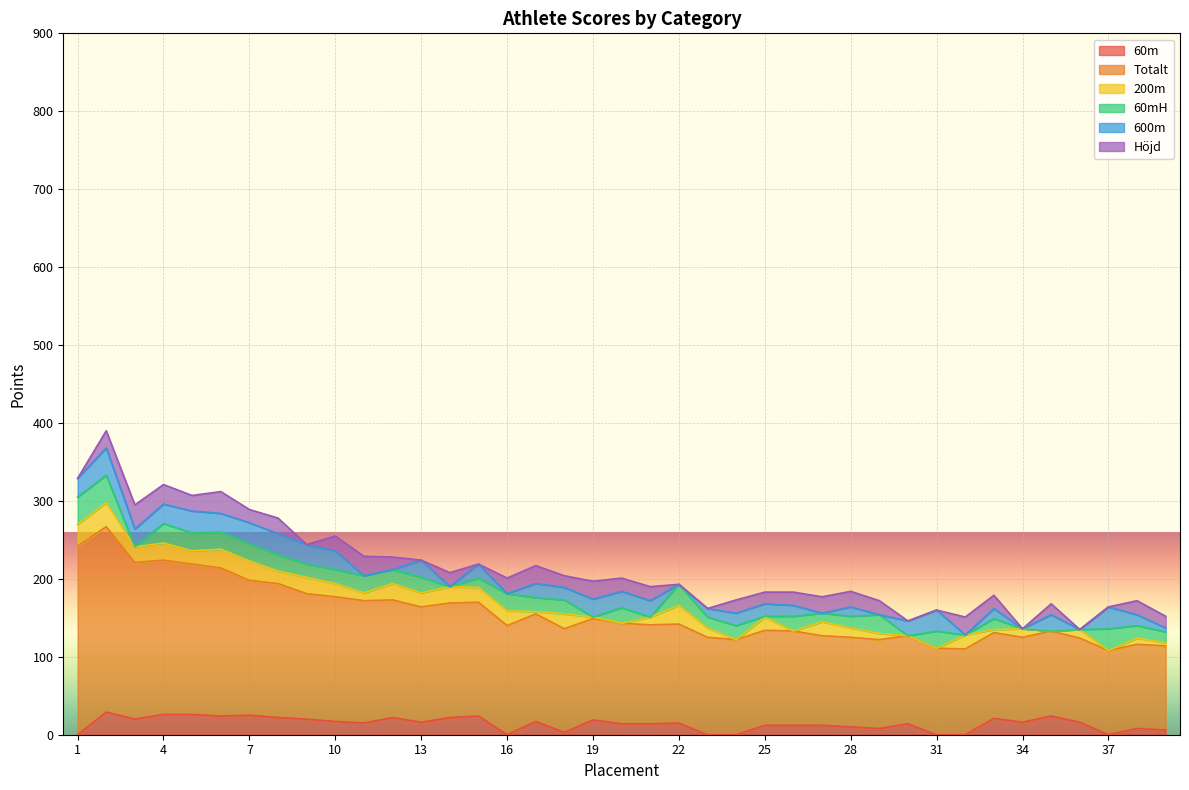

List the labels in order of 60m value, largest first.

2, 4, 5, 7, 6, 15, 35, 8, 12, 14, 33, 3, 9, 19, 10, 17, 13, 34, 36, 11, 22, 20, 21, 30, 25, 26, 27, 28, 29, 38, 39, 18, 1, 16, 23, 24, 31, 32, 37